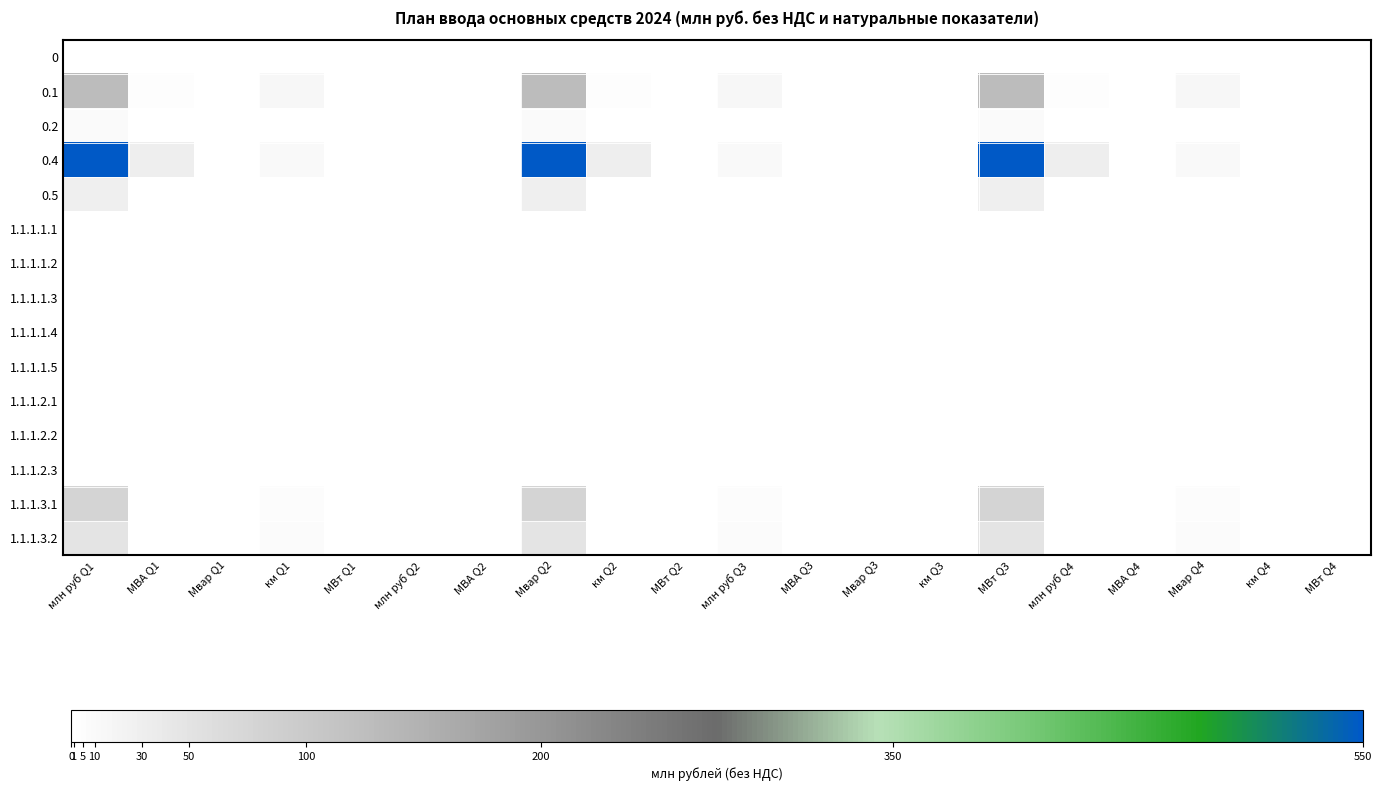

Rank the series by their maximum value, from highest to lowest.

0.4, 0.1, 1.1.1.3.1, 1.1.1.3.2, 0.5, 0.2, 1.1.1.2.1, 1.1.1.1.1, 1.1.1.2.2, 1.1.1.2.3, 1.1.1.1.2, 1.1.1.1.3, 1.1.1.1.4, 1.1.1.1.5, 0